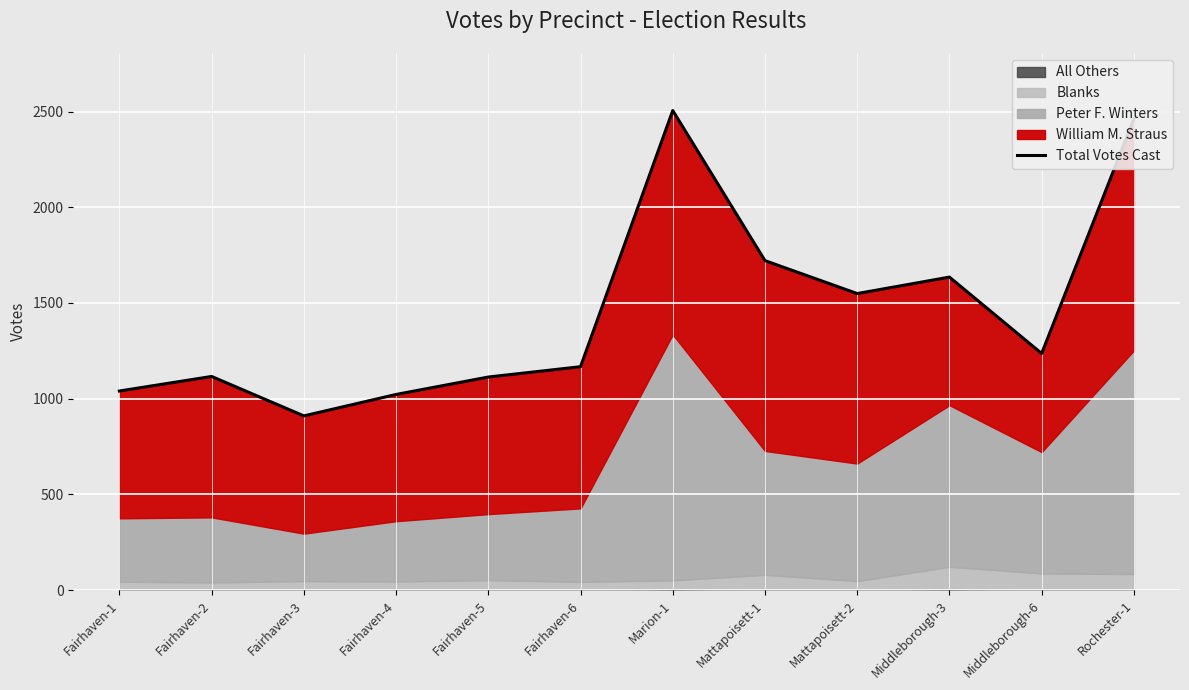

Which category has the highest value across all series?

Marion-1